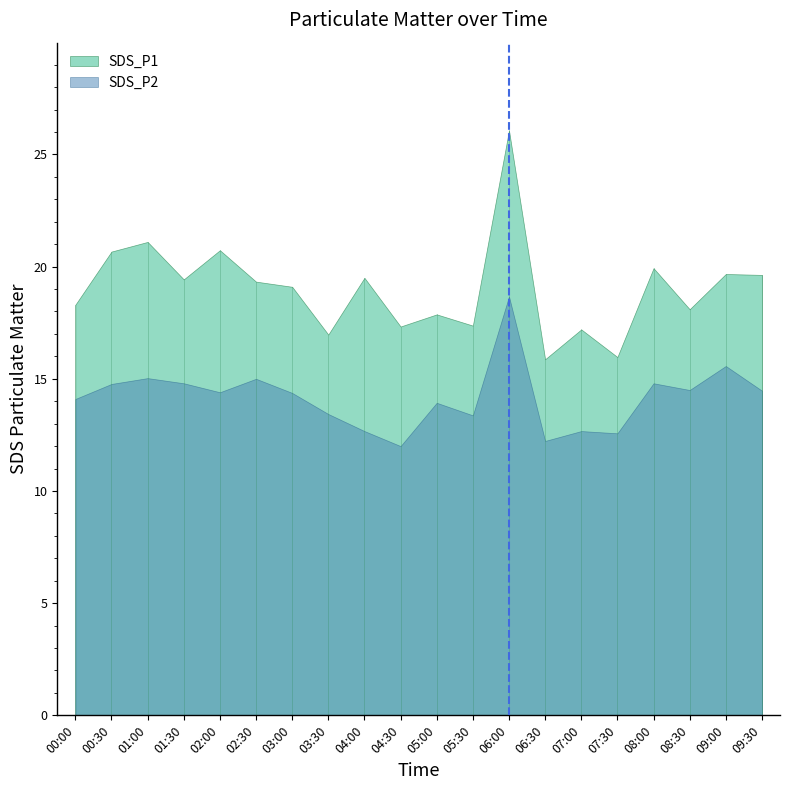

Where is SDS_P2 nearest to the value 15?

02:30